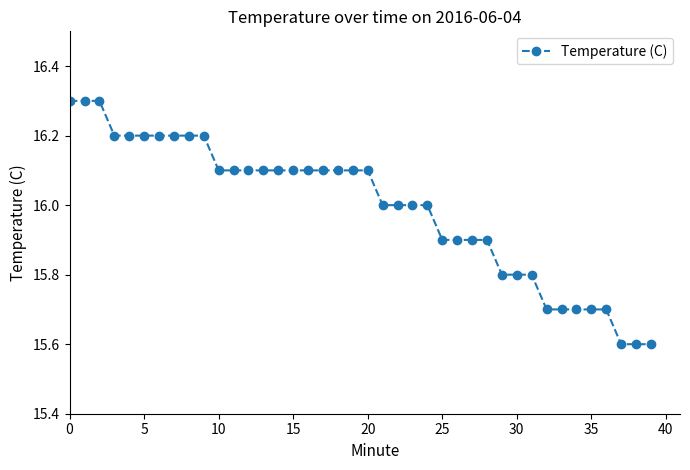

What is the value of the 9th point from the left?

16.2